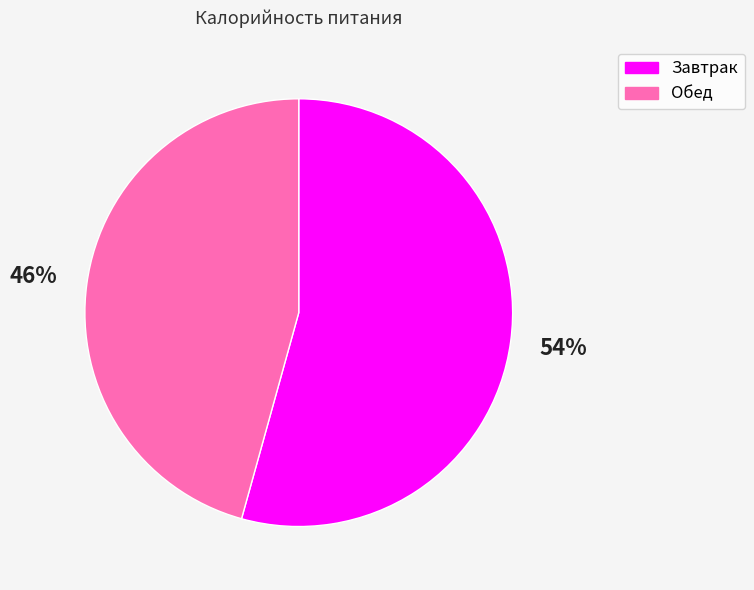

The Завтрак slice represents 54% of the pie. True or false?

True